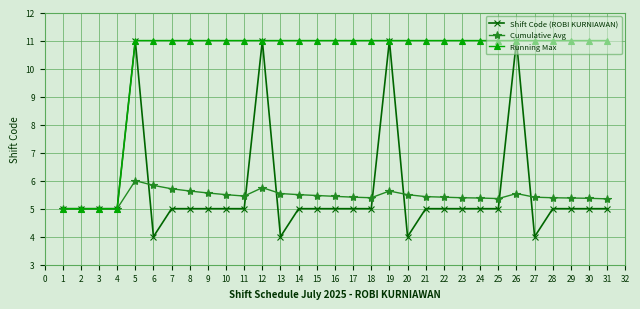

Rank the series at 18 from lowest to highest value.

Shift Code (ROBI KURNIAWAN), Cumulative Avg, Running Max